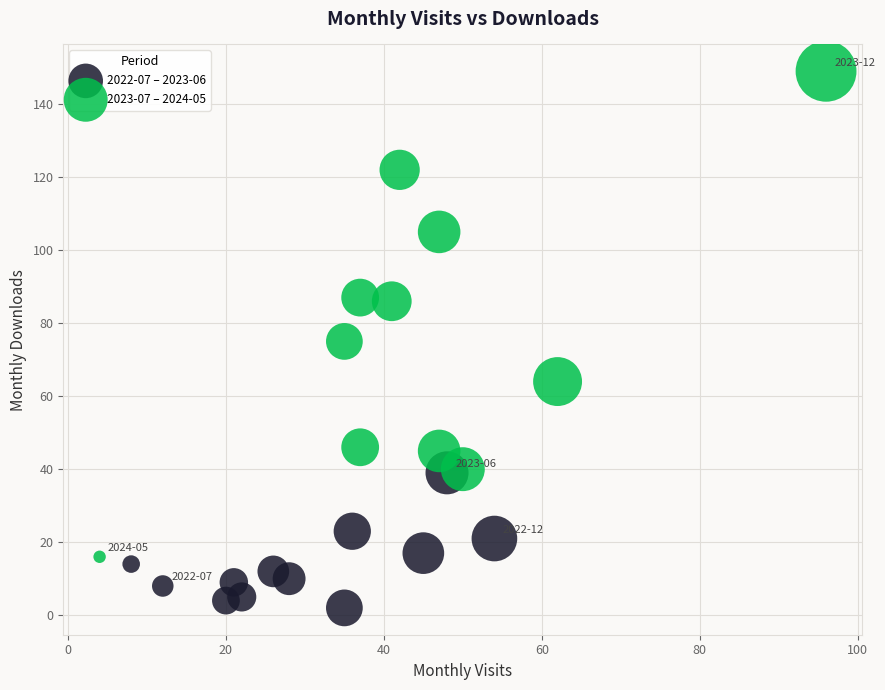

Which series reaches the maximum Y coordinate?

2023-07 – 2024-05